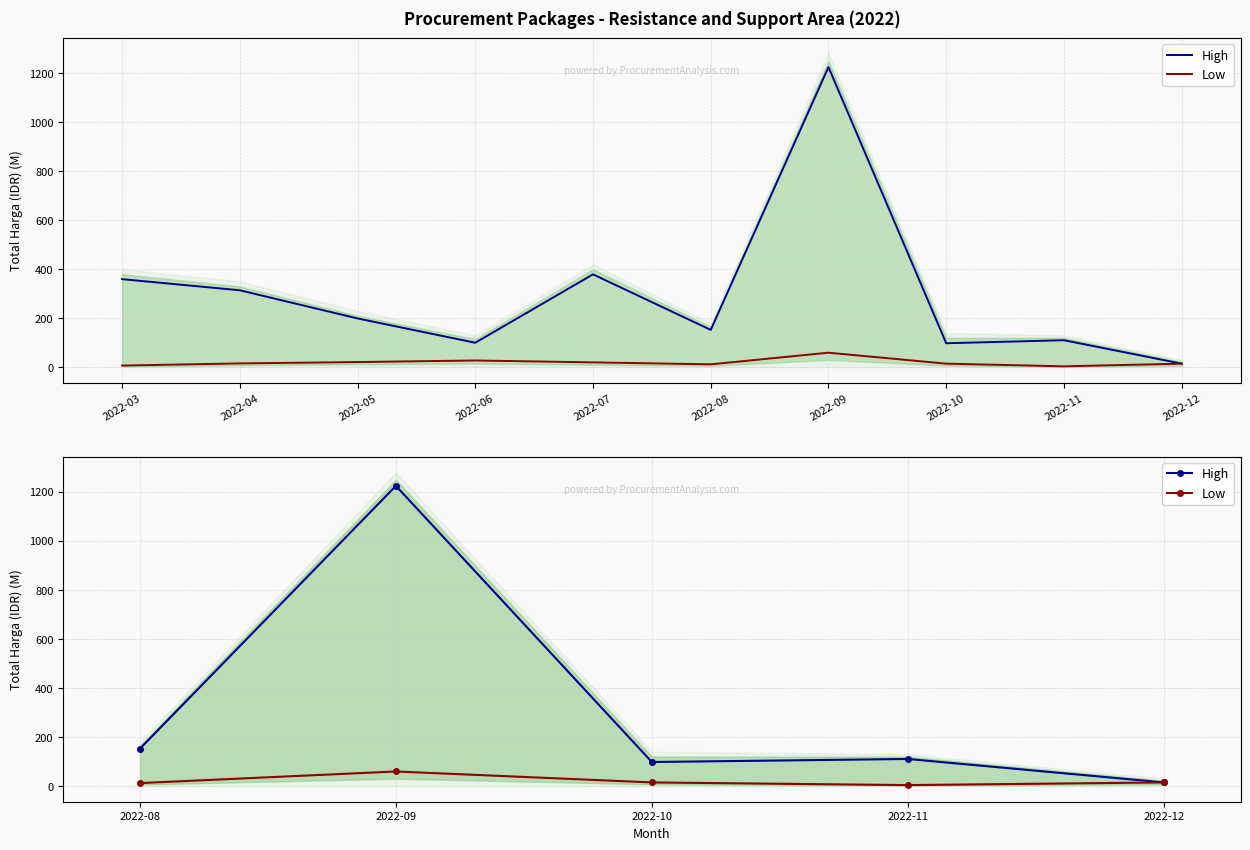

True or false: Low and High cross at least once.

False